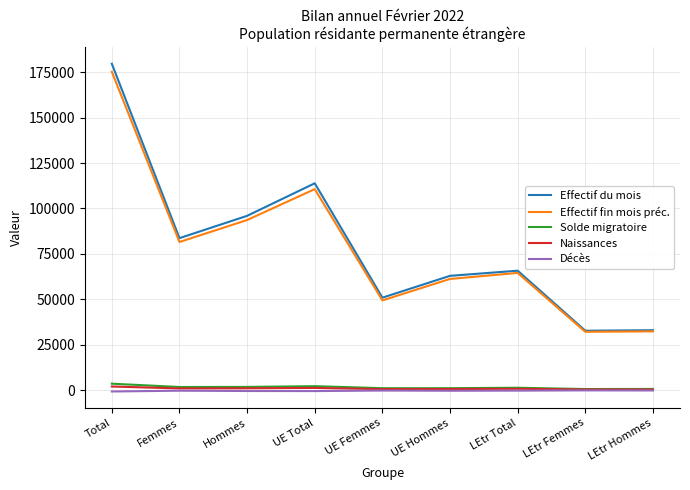

True or false: Effectif du mois and Naissances cross at least once.

False